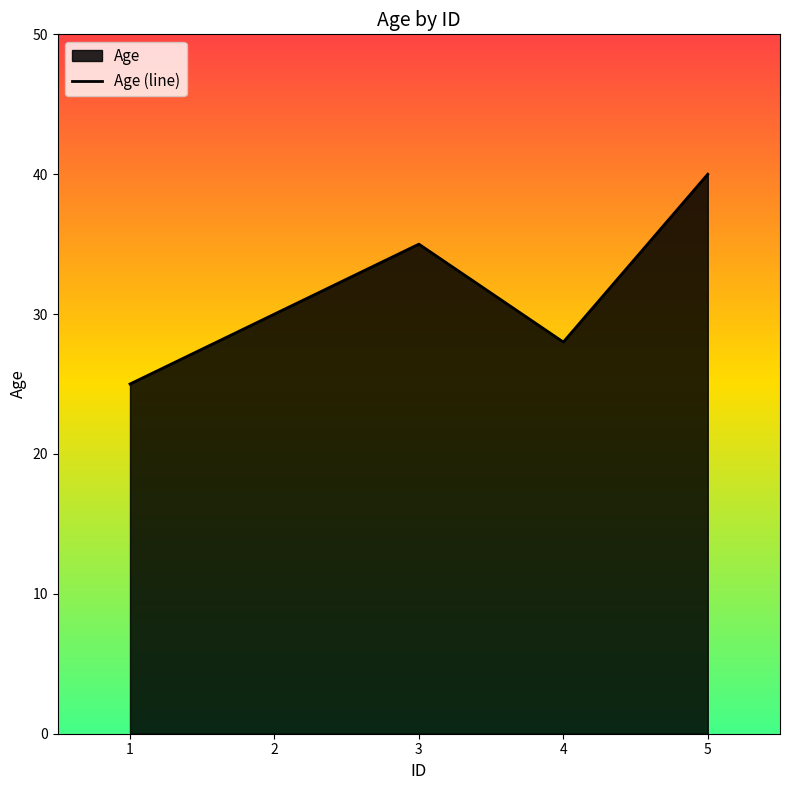

What is the value of the 5th point from the left?

40